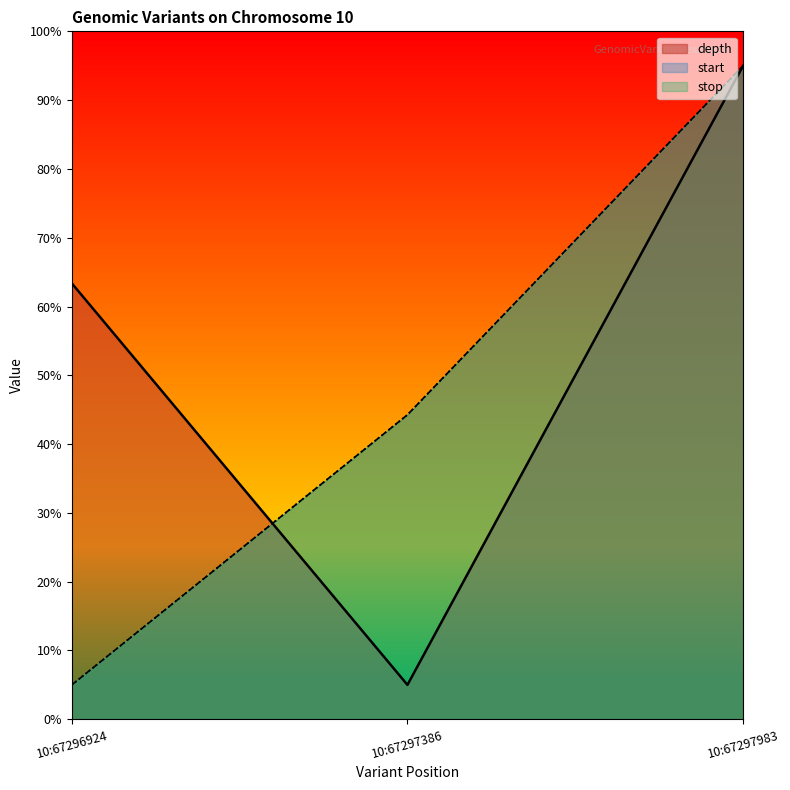

What is the value of the stop point at the 3rd from the left?

95.0